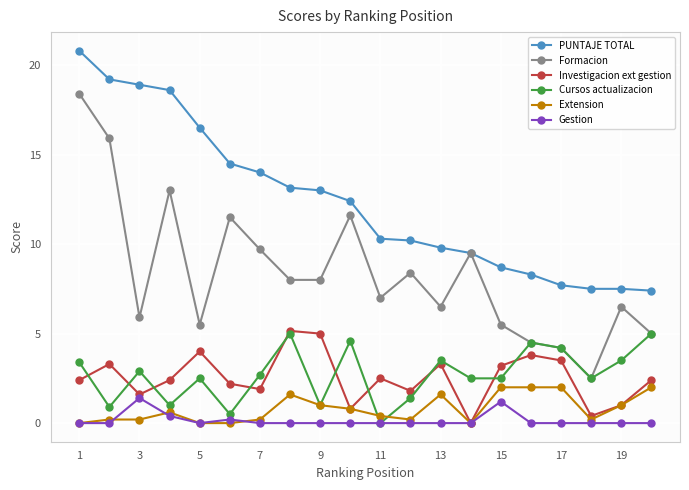

What is the maximum value shown in the chart?

20.8